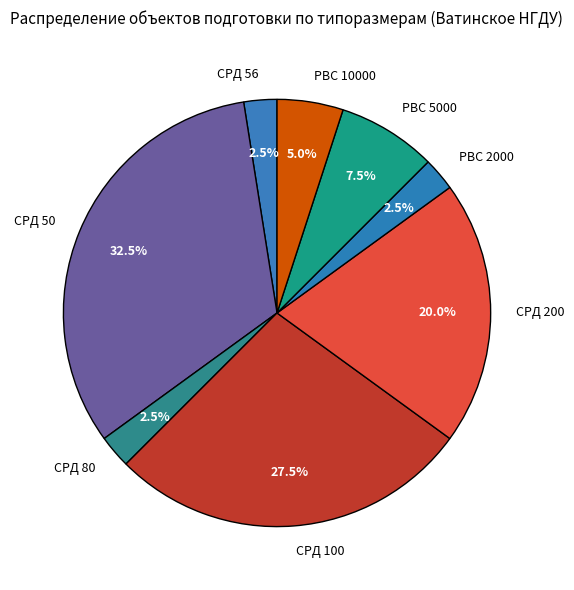

Does РВС 10000 account for over 50% of the chart?

No